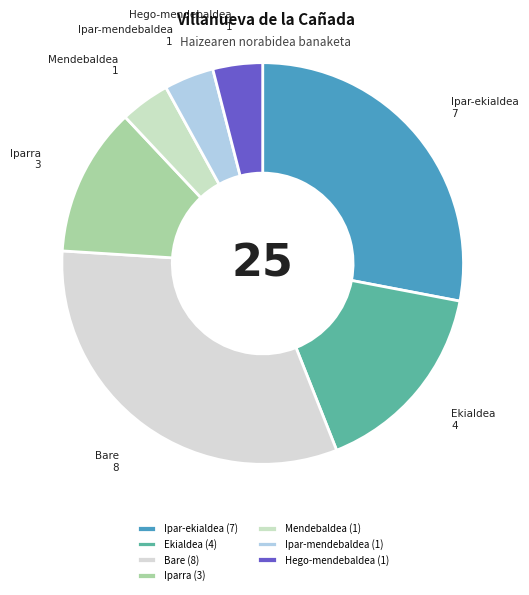

How many slices are in this pie chart?

7